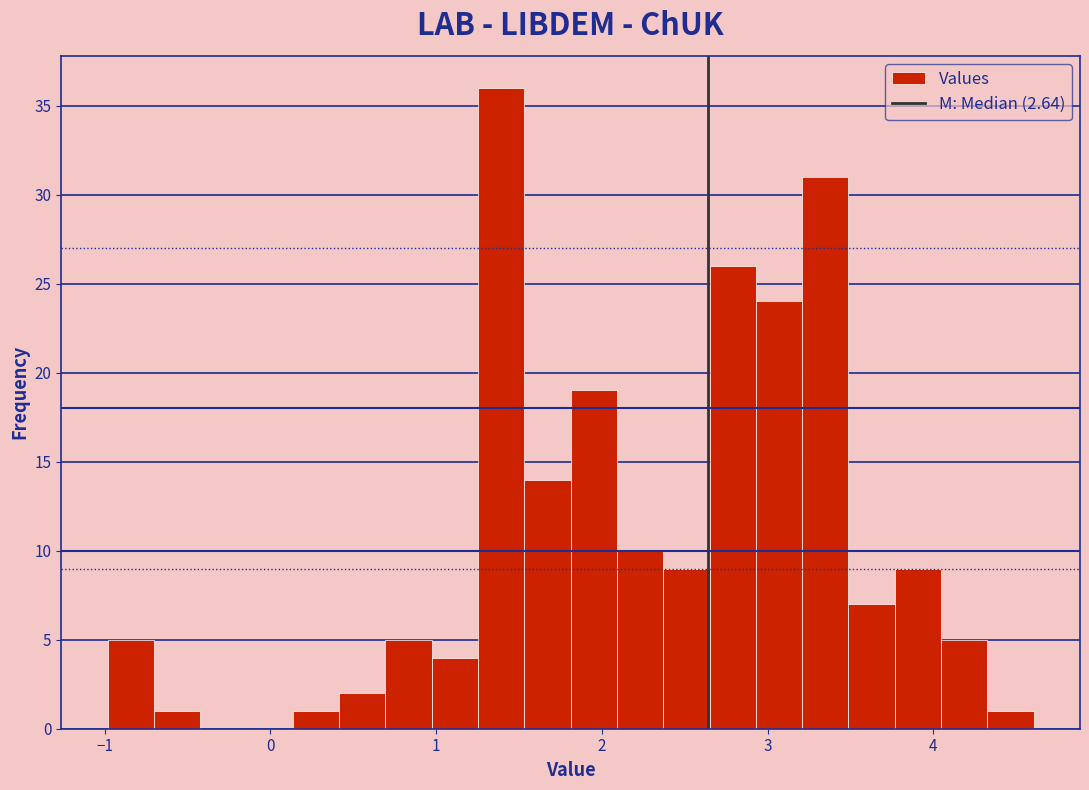

Around what value on the x-axis is the tallest bar? Give the approximate position of its centre, as read against the axis.

1.4